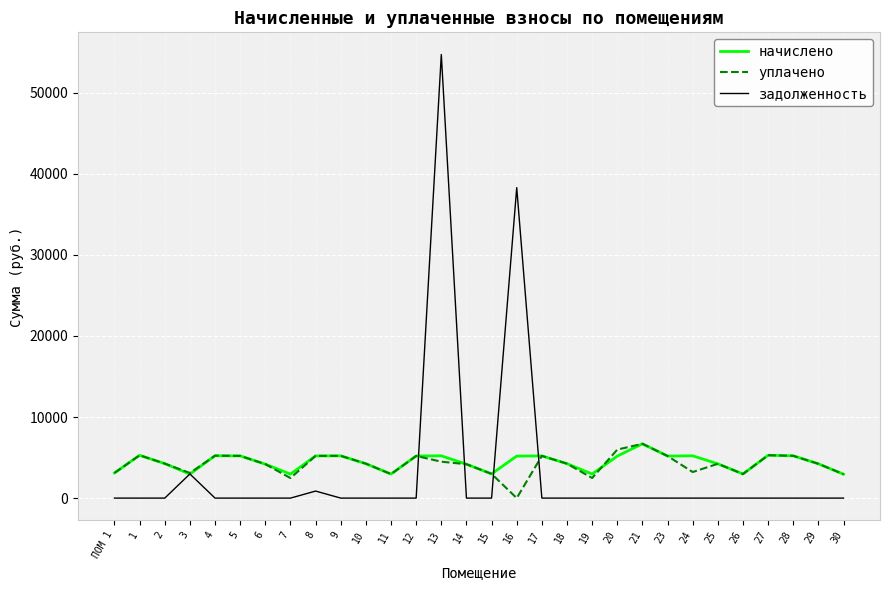

What is the total value across all series at 9?

10432.8